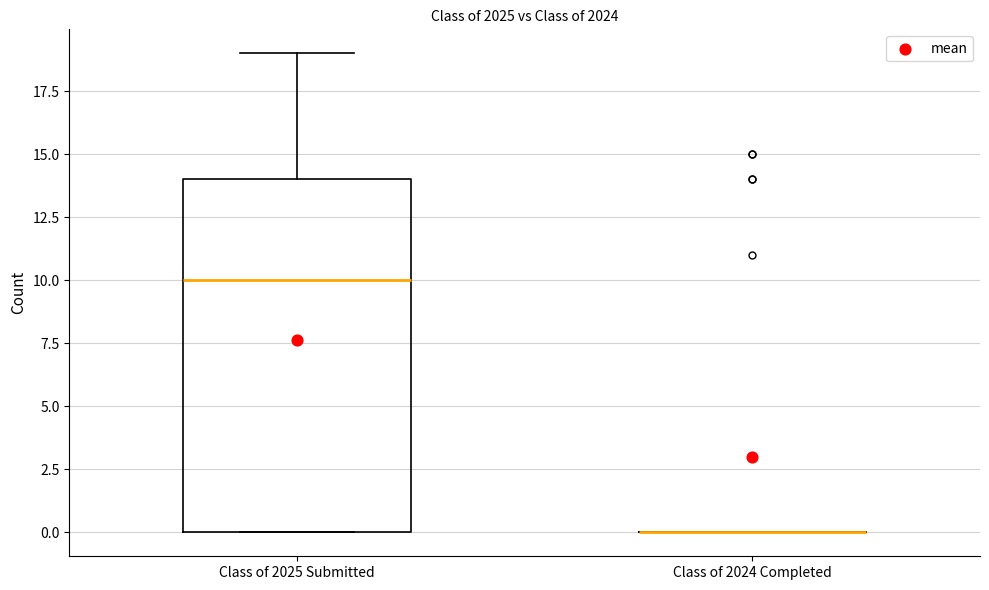

Reading left to right, read every box against the y-axis: the position of its median line, the range the box covers, and the ends of its whiskers. The values are not printed on the chart, so give them approximately, as read against the axis.

Class of 2025 Submitted: median 10, box 0 to 14, whiskers 0 to 19
Class of 2024 Completed: box collapsed to a line at 0, whiskers 0 to 0